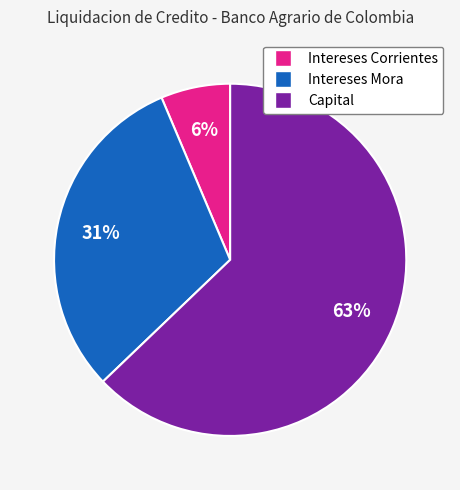

The Intereses Corrientes slice represents 6% of the pie. True or false?

True